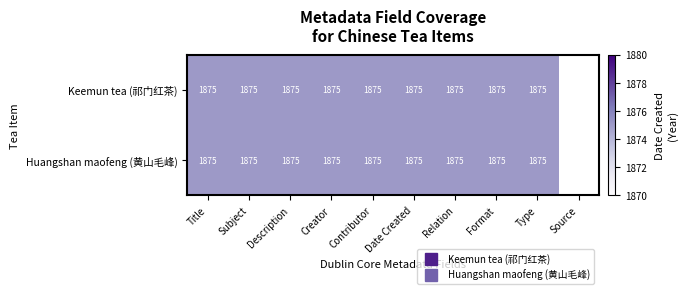

What is the greatest value displayed?

1875